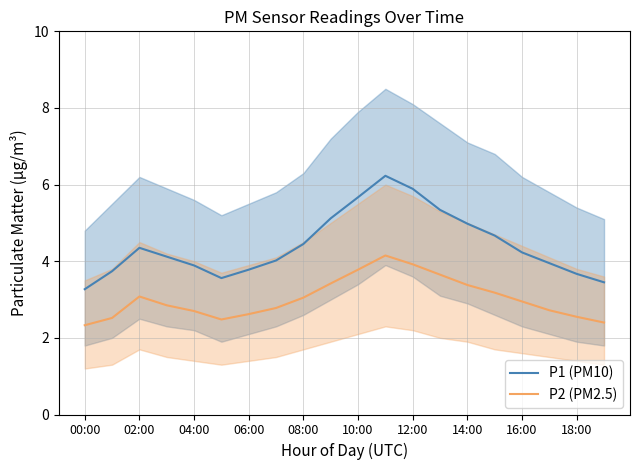

True or false: P2 (PM2.5) has a value of 3.8 at 10:00.

True